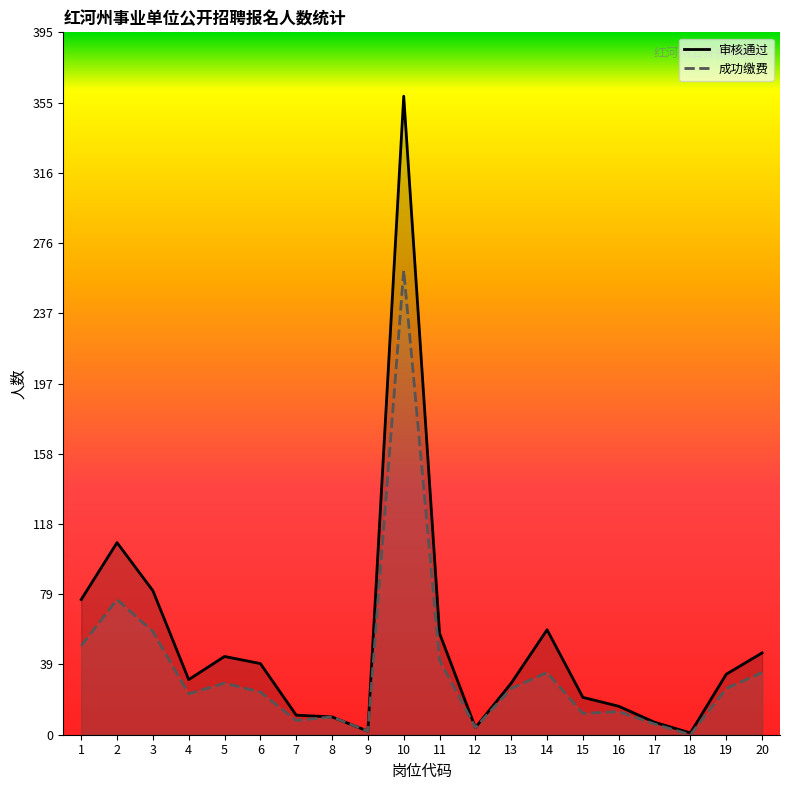

How many lines are shown in the chart?

2